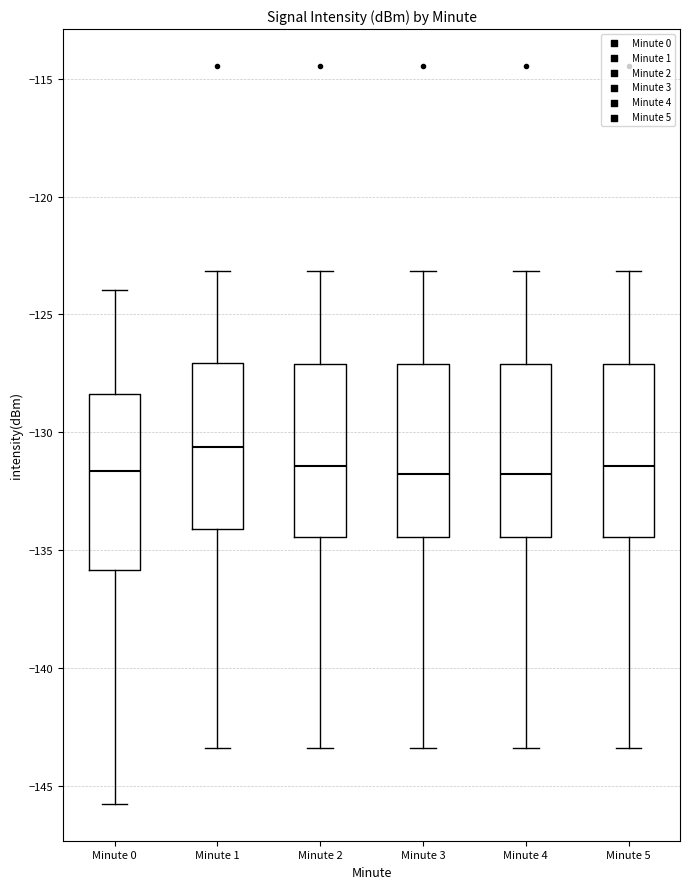

Which box has the highest median line?

Minute 1